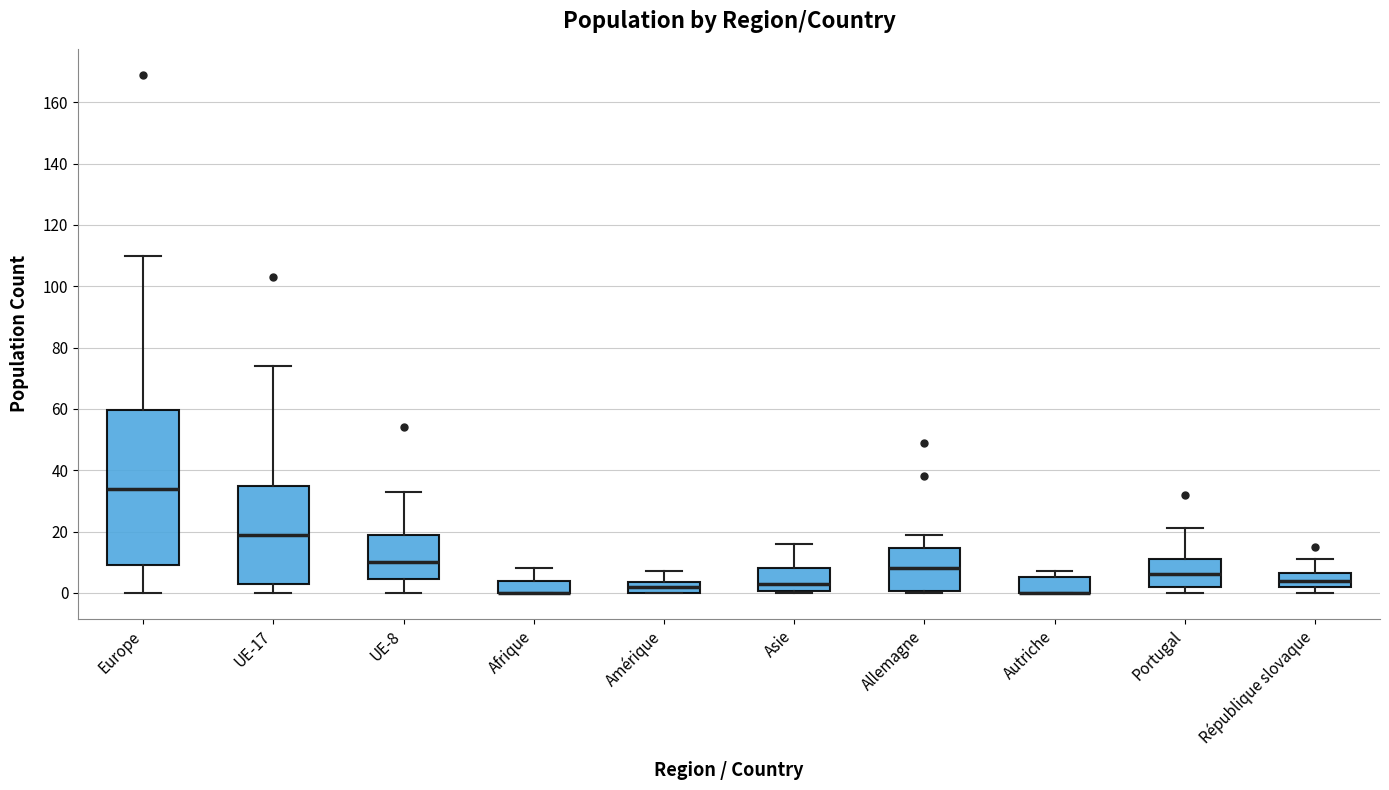

Where is the upper edge of the box for Asie on the y-axis? The values are not printed on the chart, so give them approximately, as read against the axis.

8